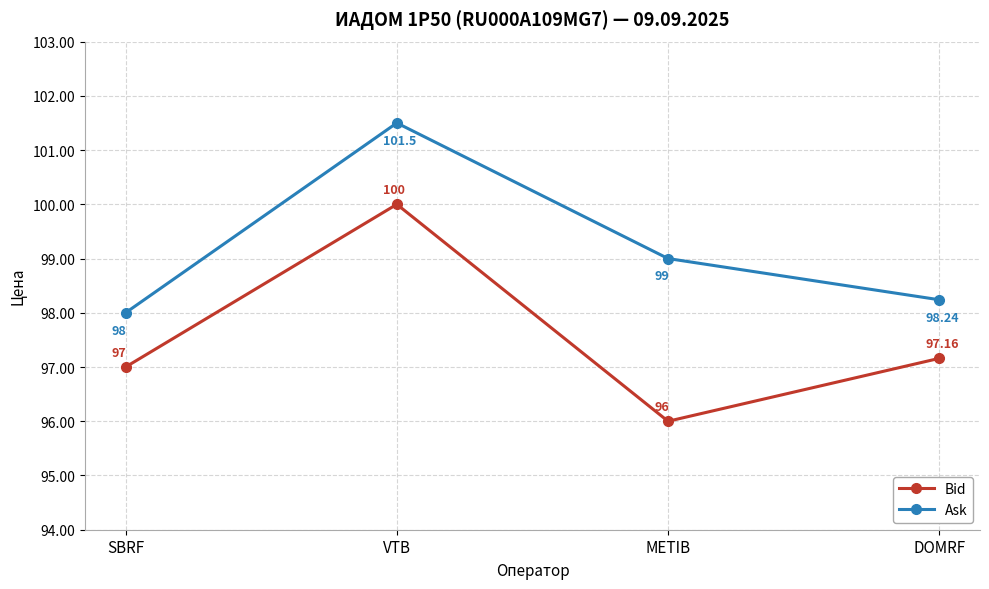

What is the difference between the second highest and minimum values in the Ask series?

1.0